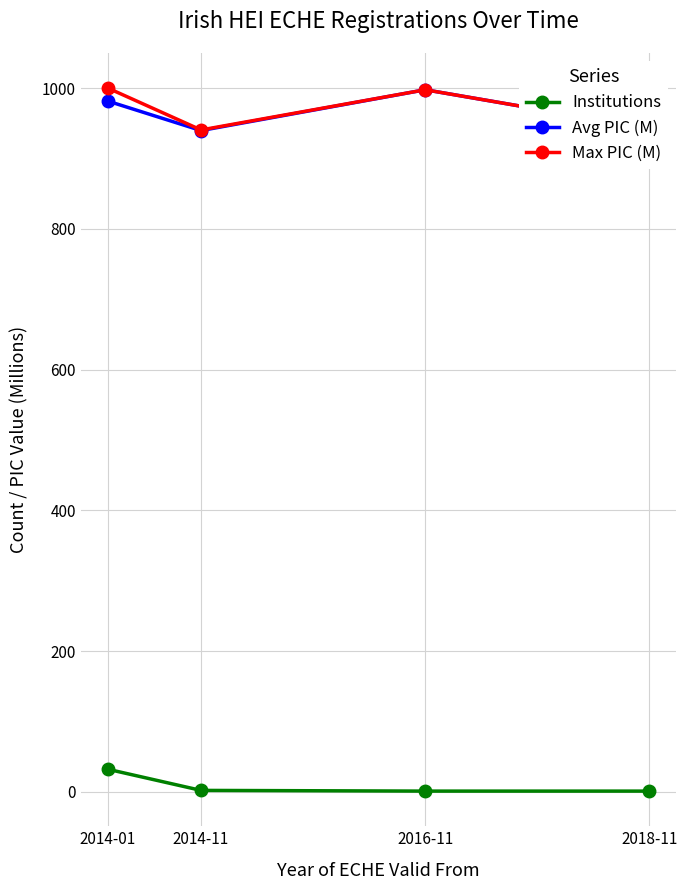

Is this an area chart (filled region under the line)?

No